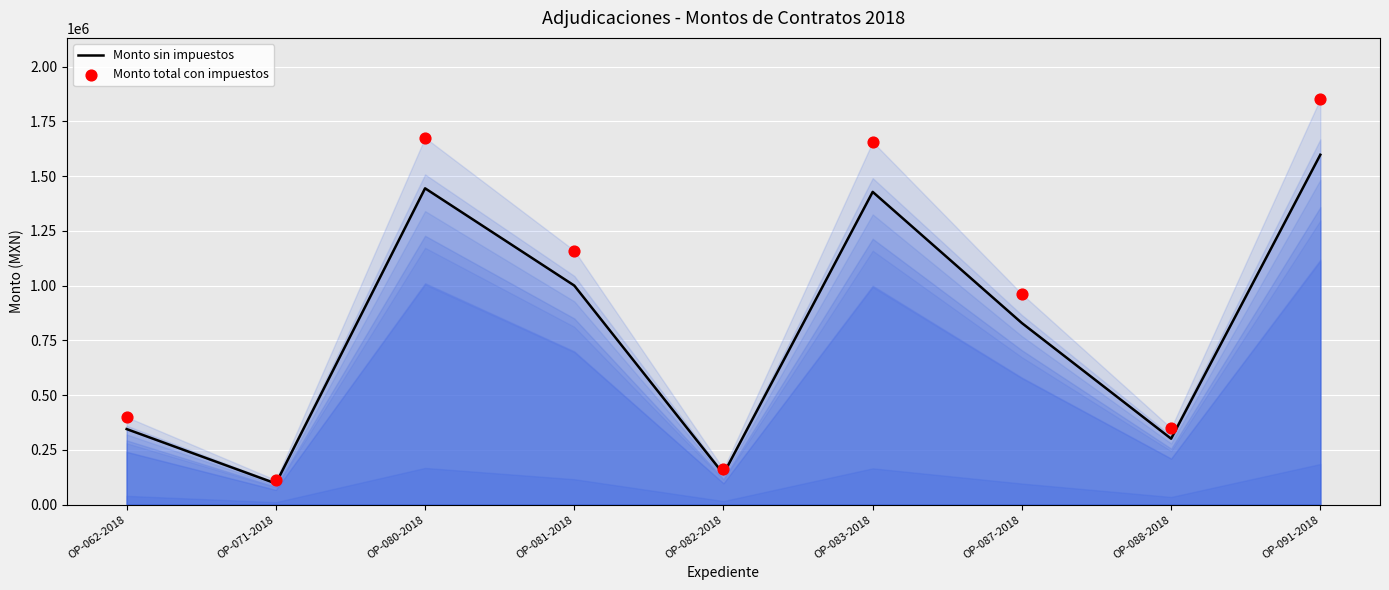

Which series reaches the maximum Y coordinate?

Monto total con impuestos